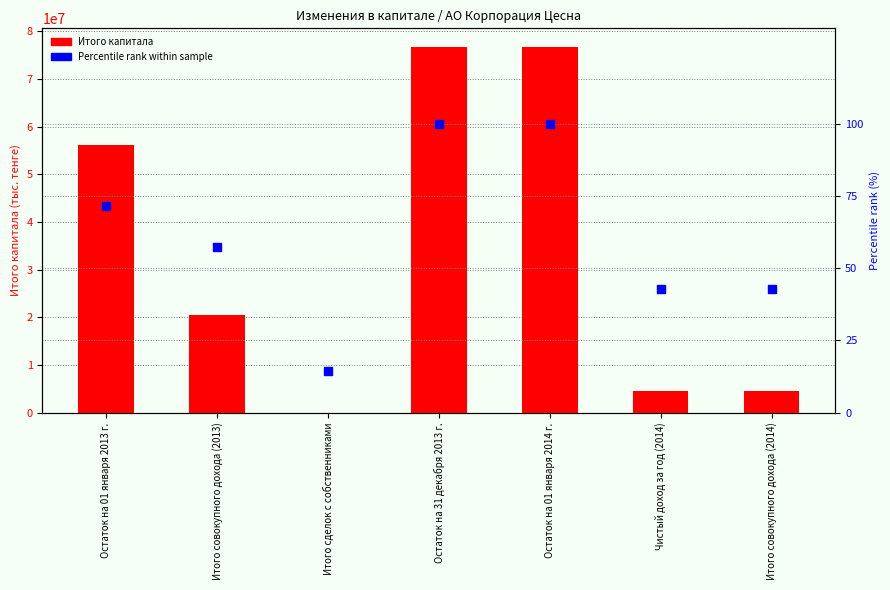

Which series reaches the maximum Y coordinate?

Итого капитала